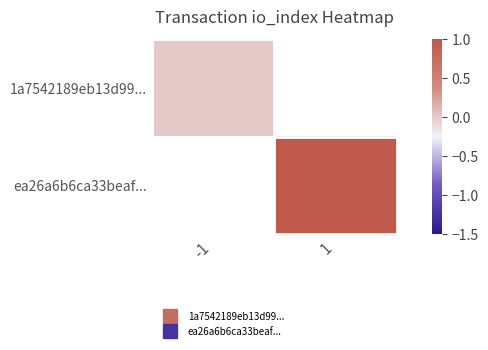

The value of ea26a6b6ca33beaf... at 1 is 1.0. True or false?

True